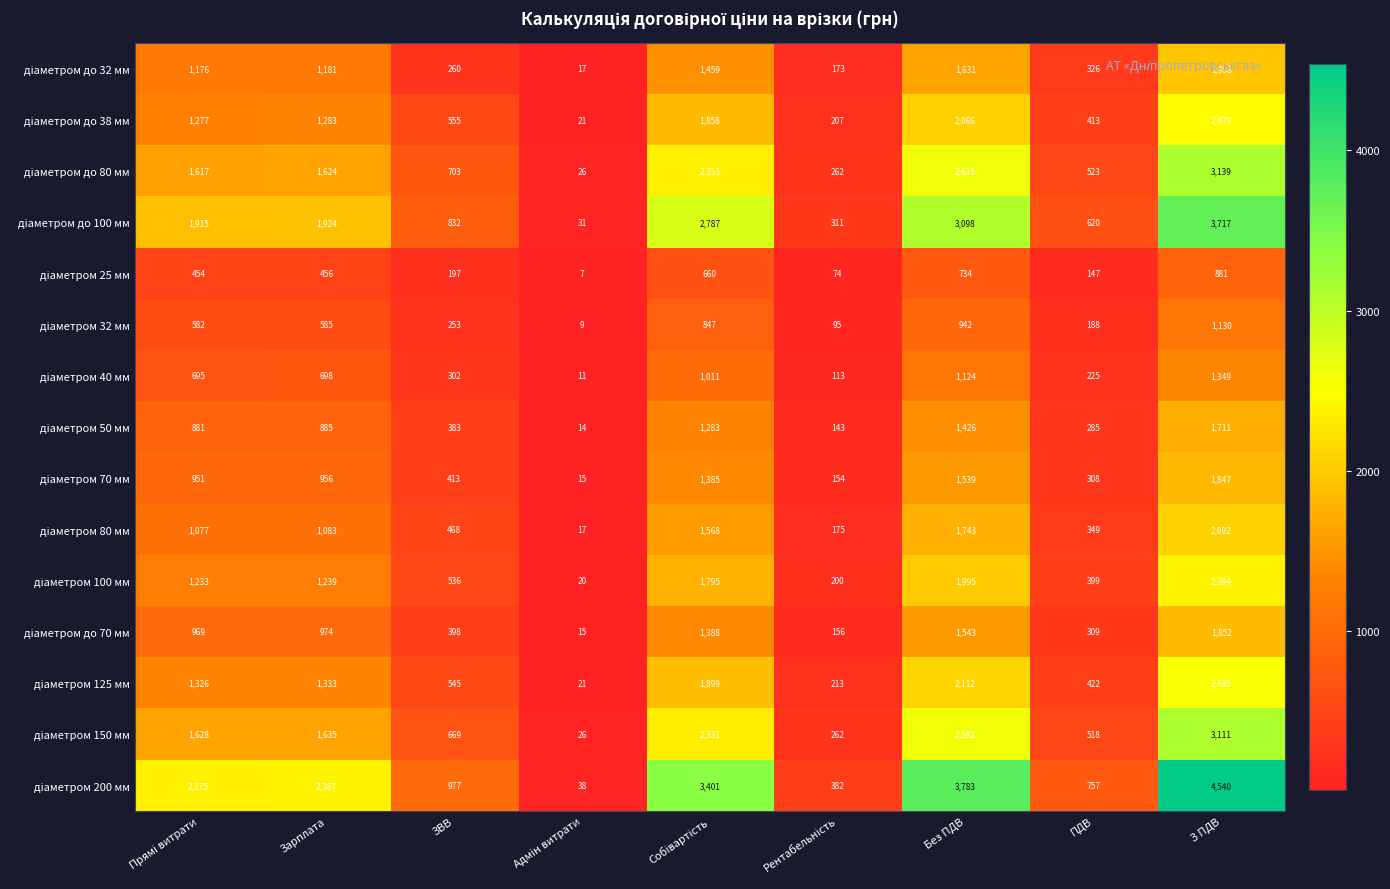

At how many categories does at least one series exceed 260?

8